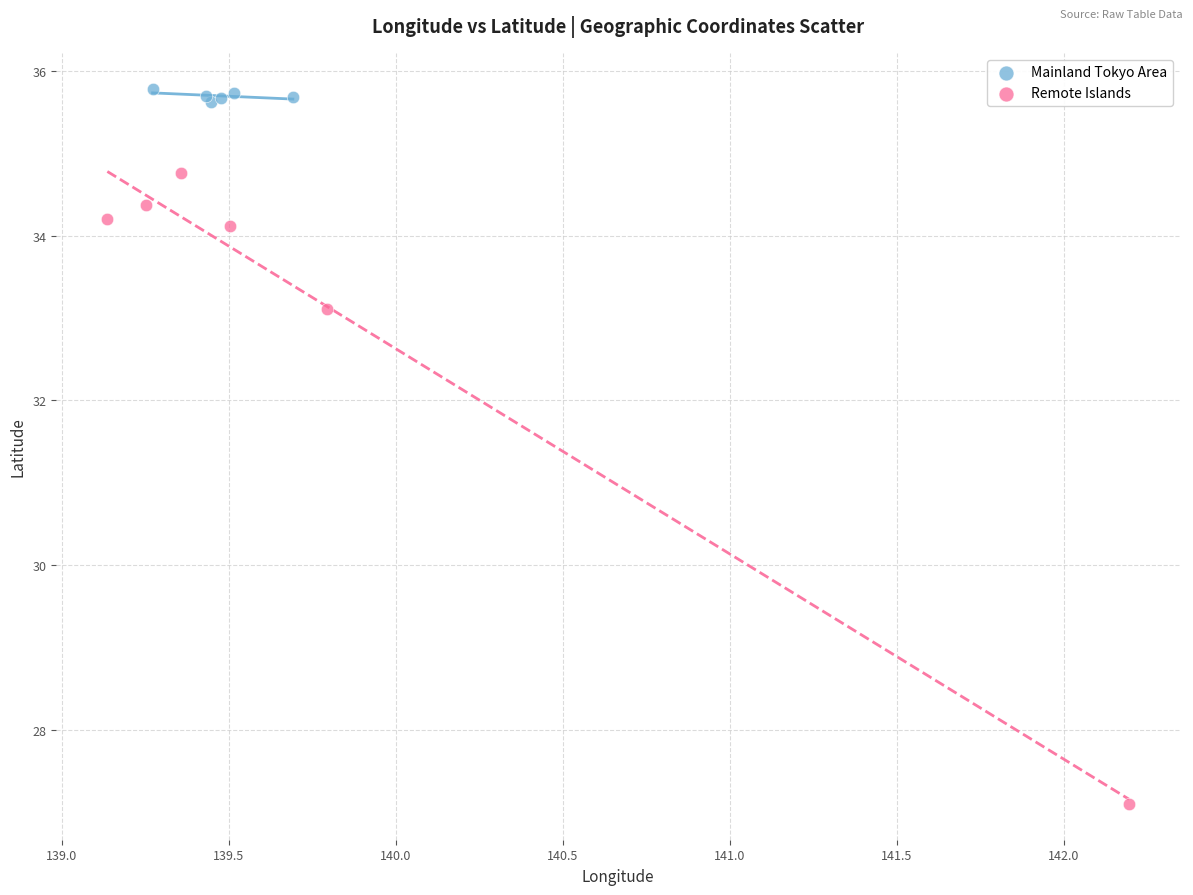

What are all the series names shown in the legend?

Mainland Tokyo Area, Remote Islands